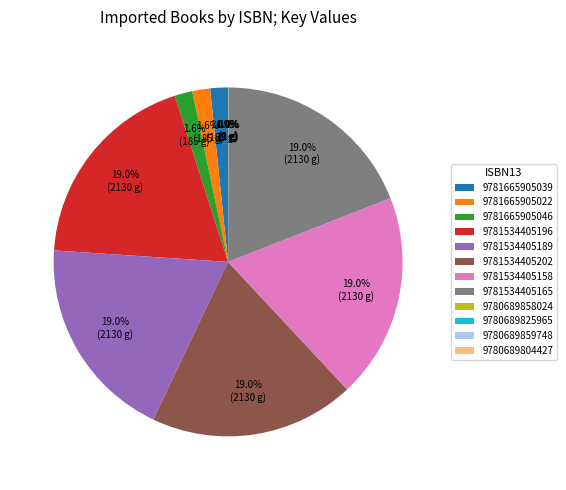

Does 9781665905022 account for over 50% of the chart?

No